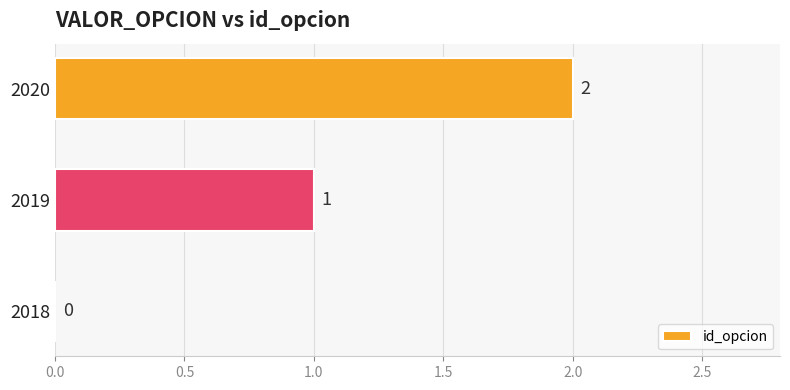

The value at 2018 is 0. True or false?

True